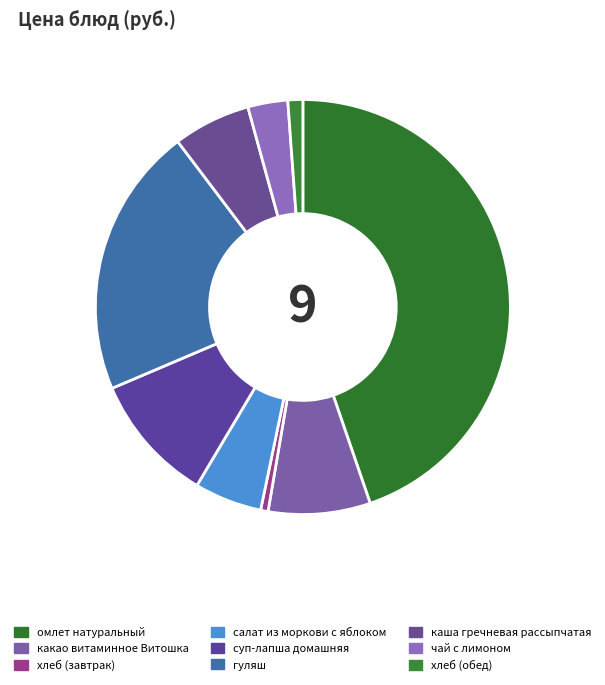

Does каша гречневая рассыпчатая represent more than half of the total?

No